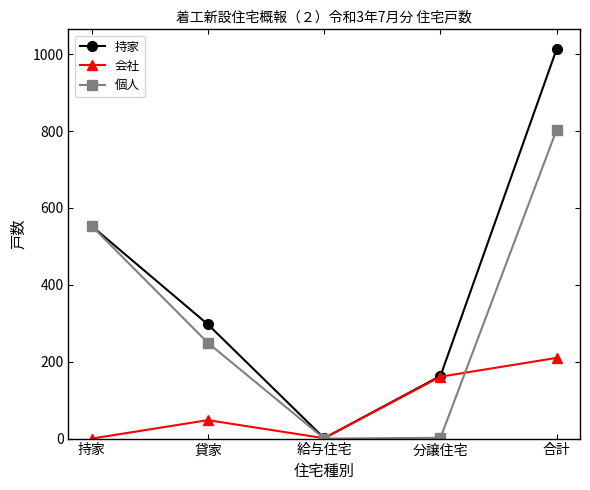

What is the difference between the maximum and minimum values in the 会社 series?

210